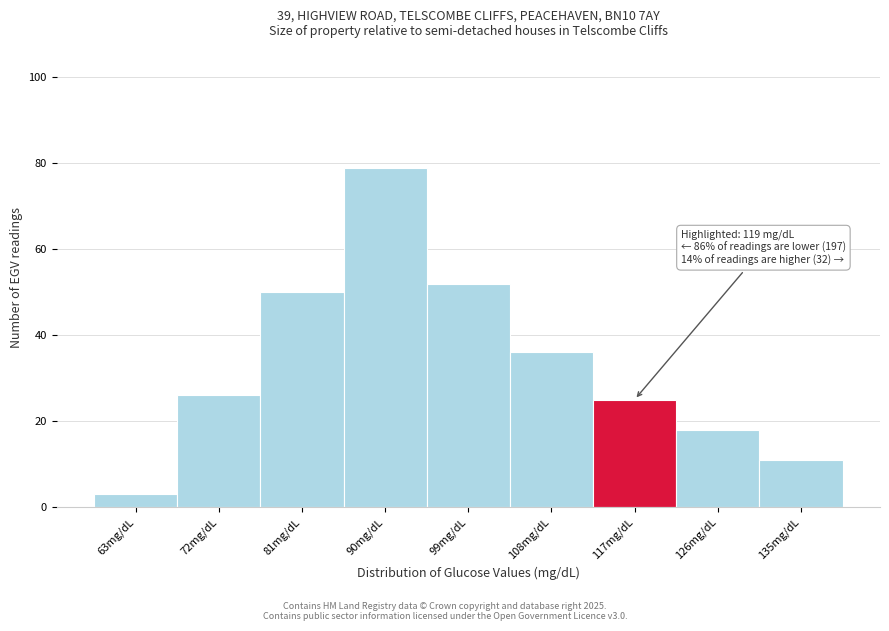

Reading left to right, list all the values displayed in this chart.

3	26	50	79	52	36	25	18	11